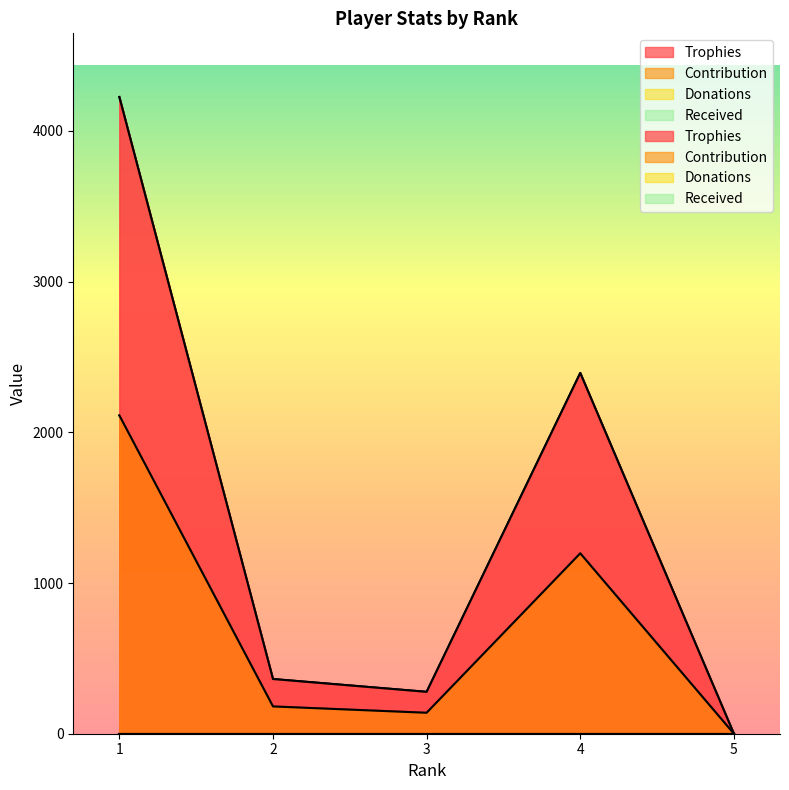

Which category has the lowest value across all series?

5